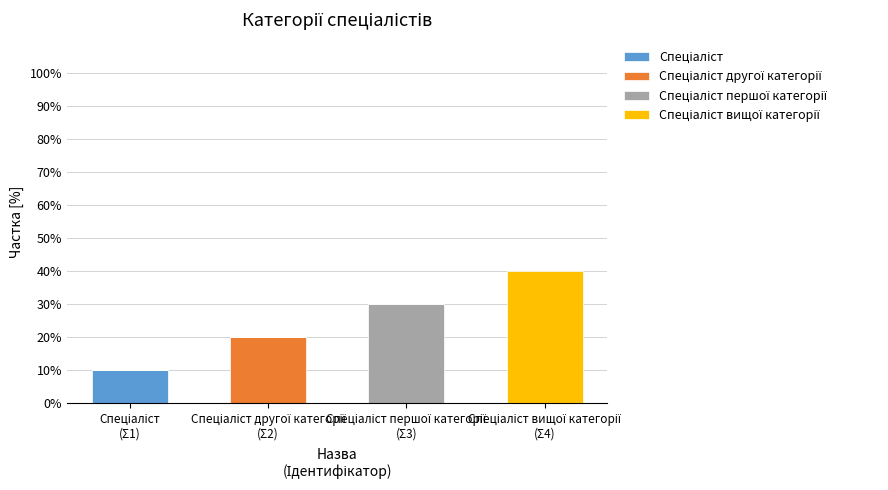

How many distinct data groups are displayed?

4